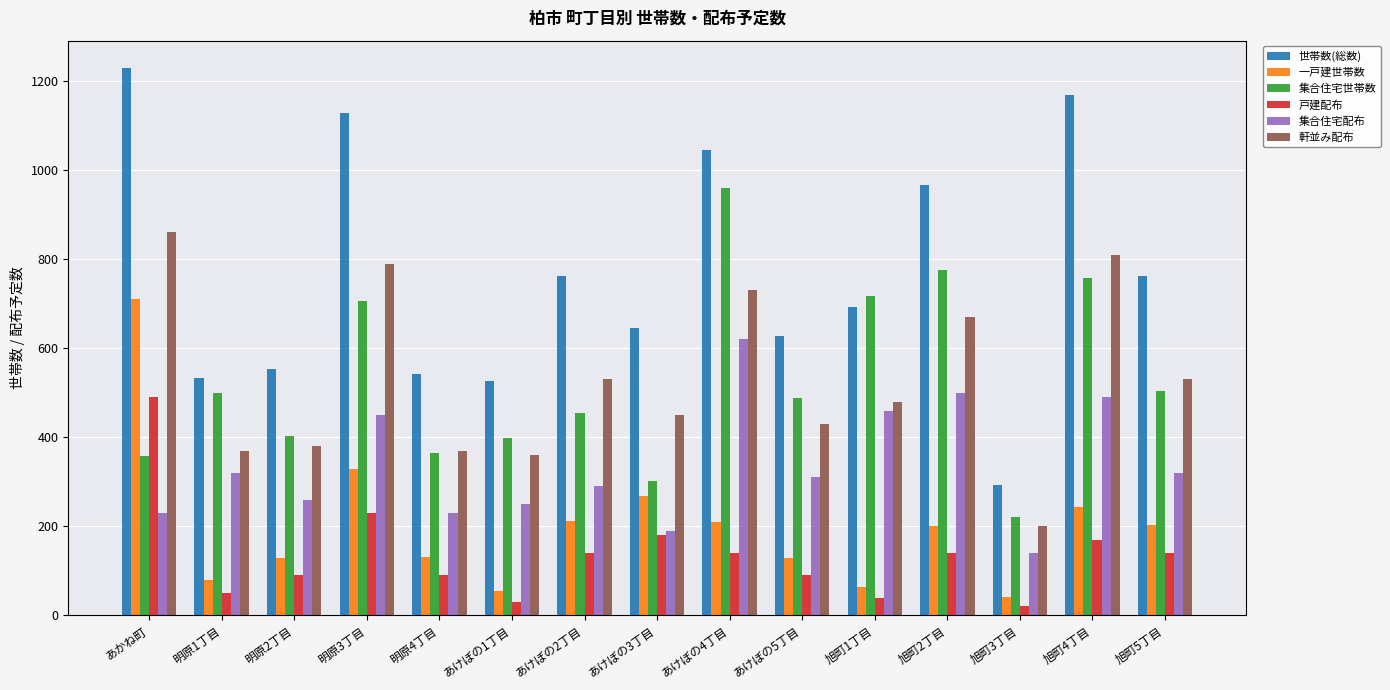

Is the value of 軒並み配布 at 明原1丁目 greater than the value of 一戸建世帯数 at 旭町2丁目?

Yes